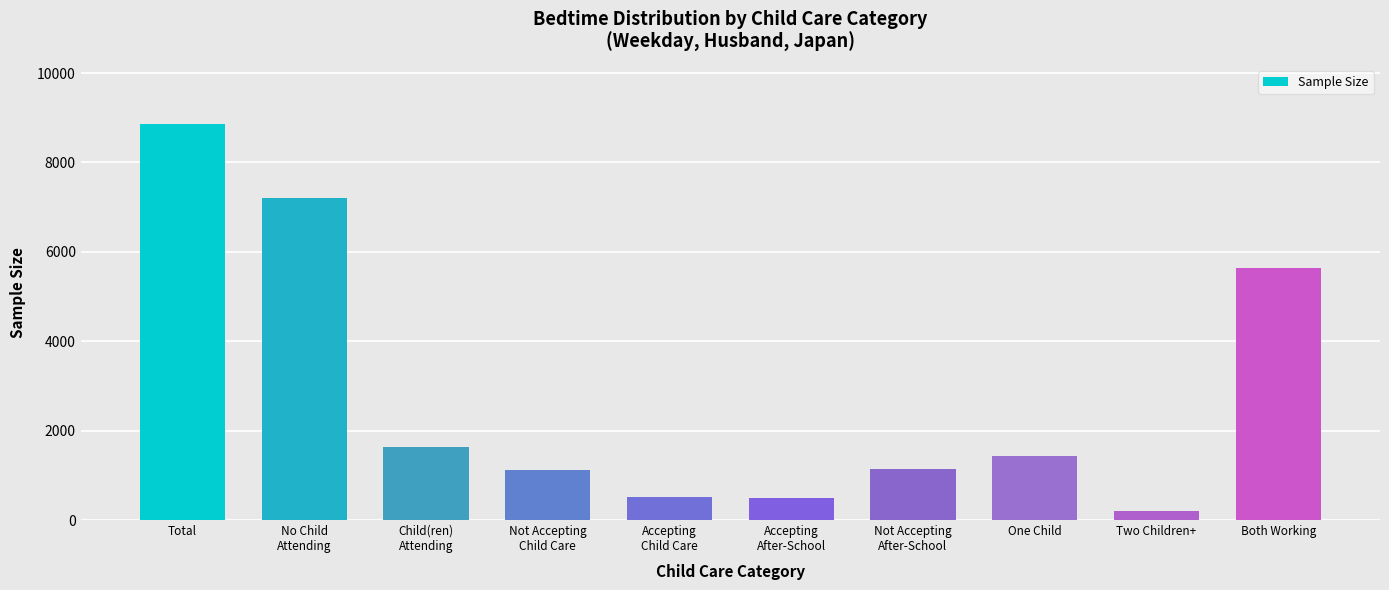

What is the average value?

2828